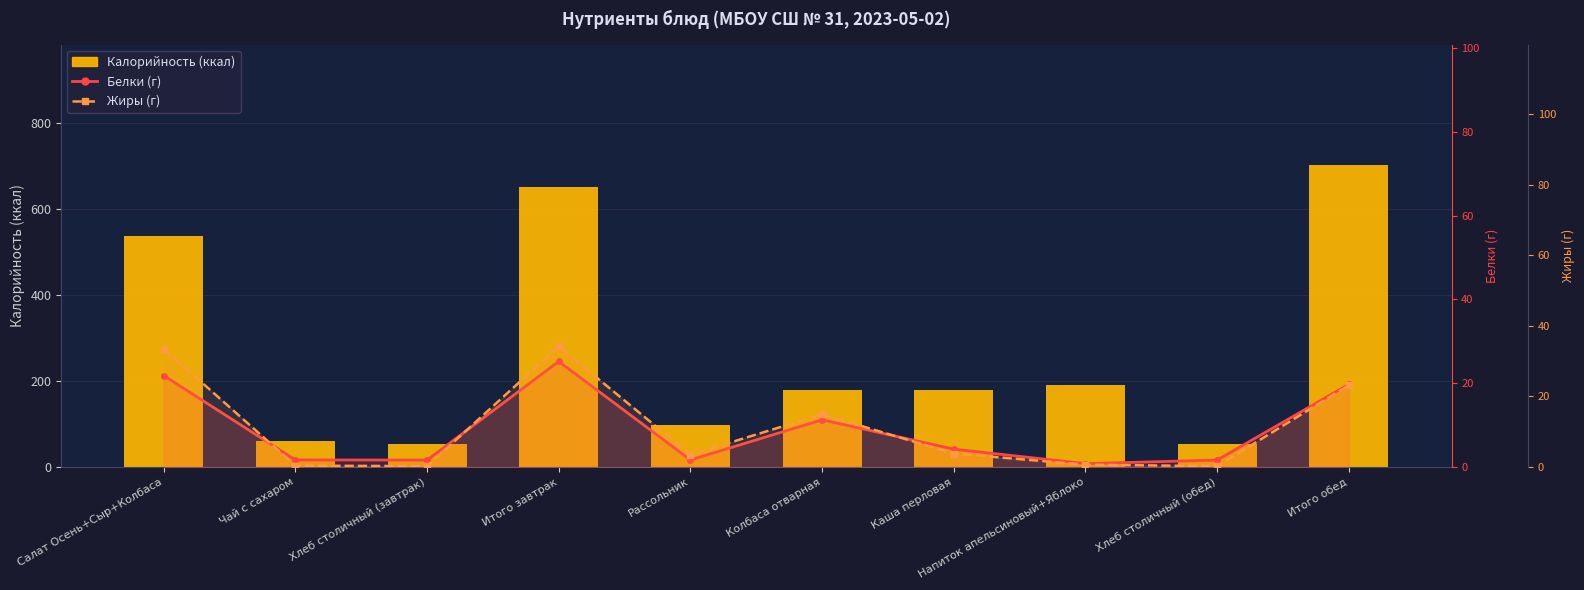

What is the lowest value of the Жиры (г) series?

0.2